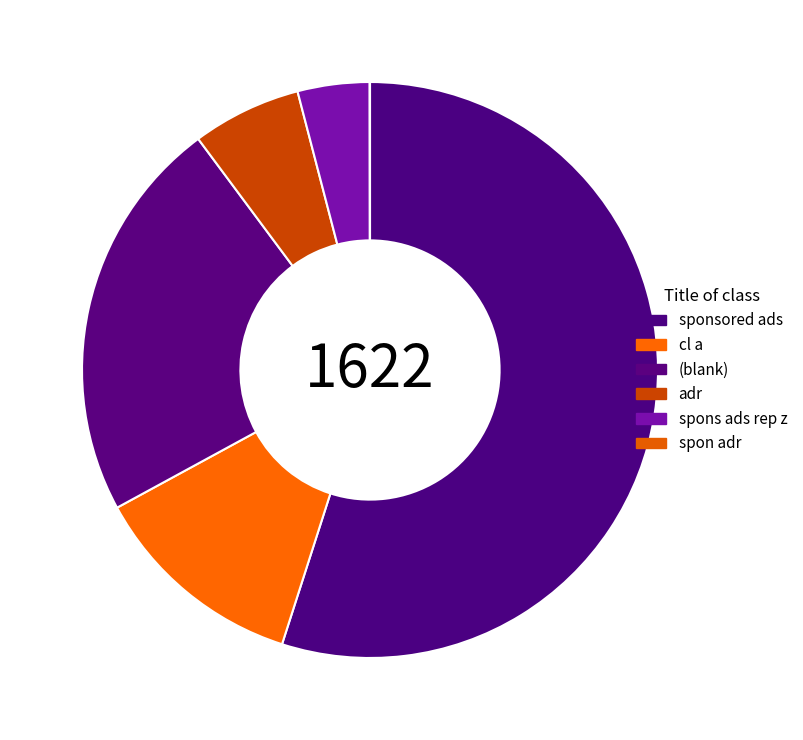

Combined, do adr and sponsored ads account for over 50%?

Yes